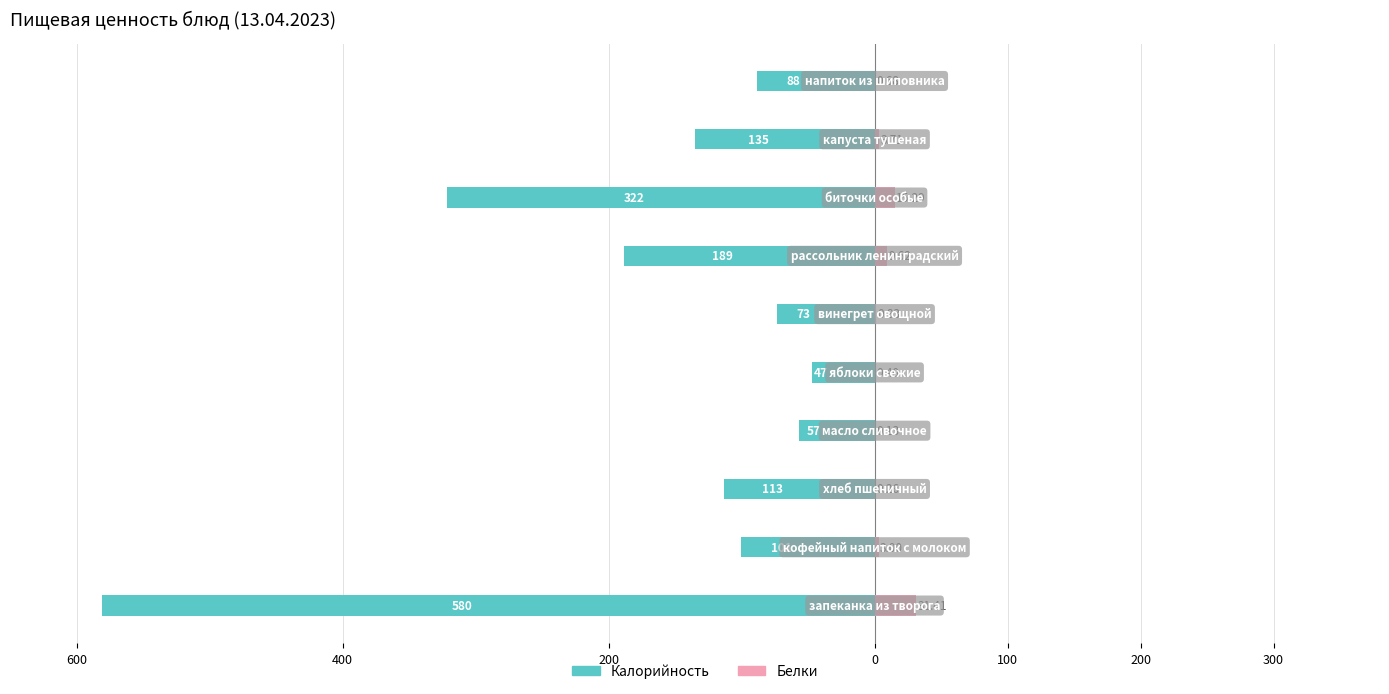

How many distinct data groups are displayed?

2